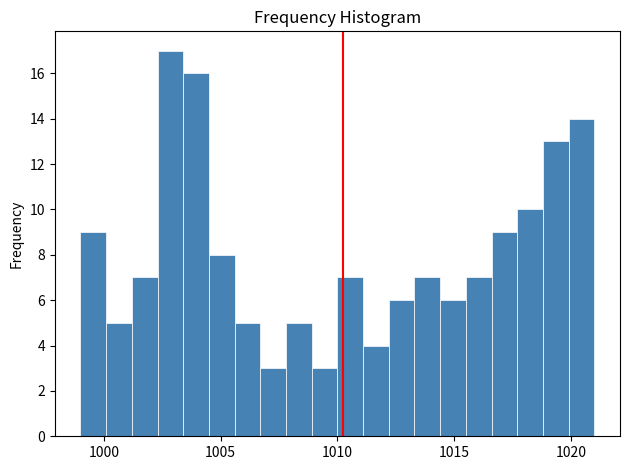

Around what value on the x-axis is the tallest bar? Give the approximate position of its centre, as read against the axis.

1003.0